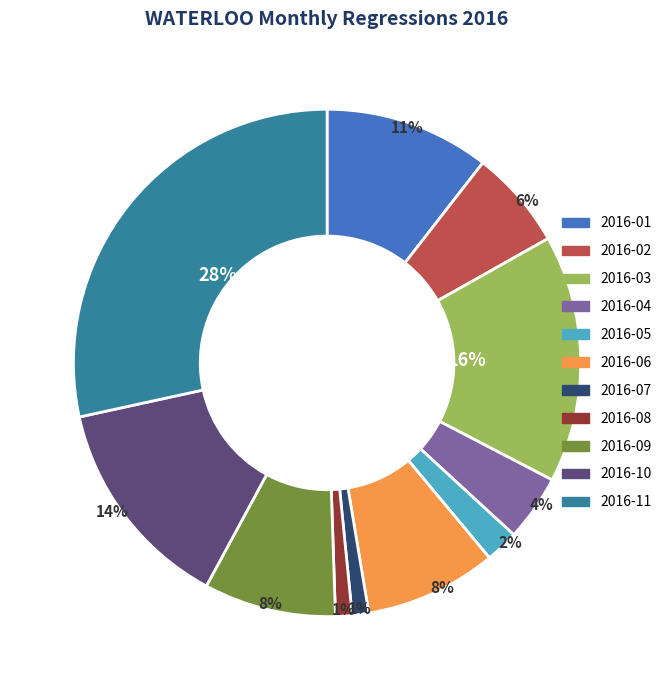

To the nearest percent, what is the average slice percentage?

9%